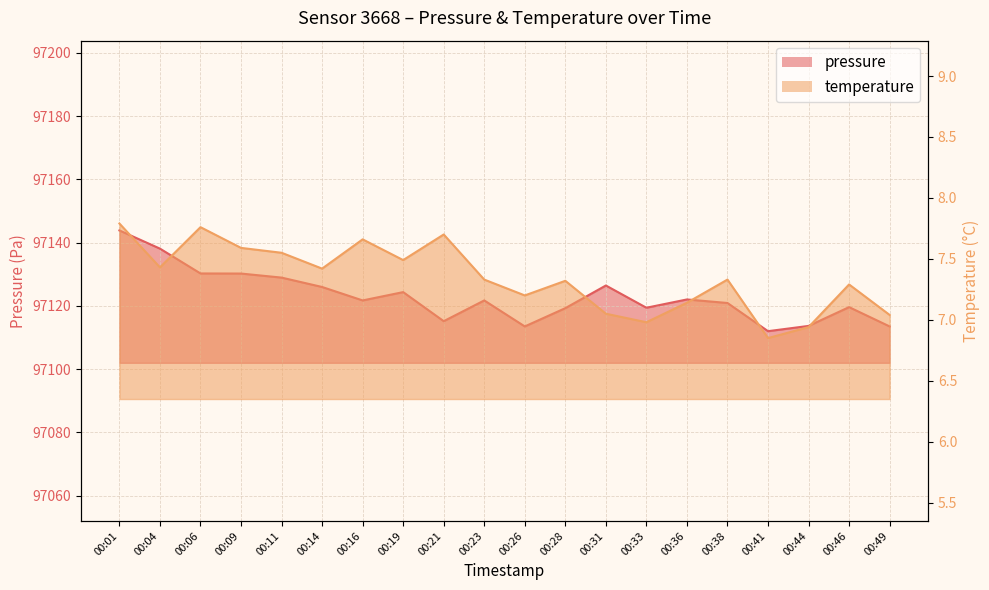

In temperature, how many points are lower than both neighbors (excluding endpoints)?

6